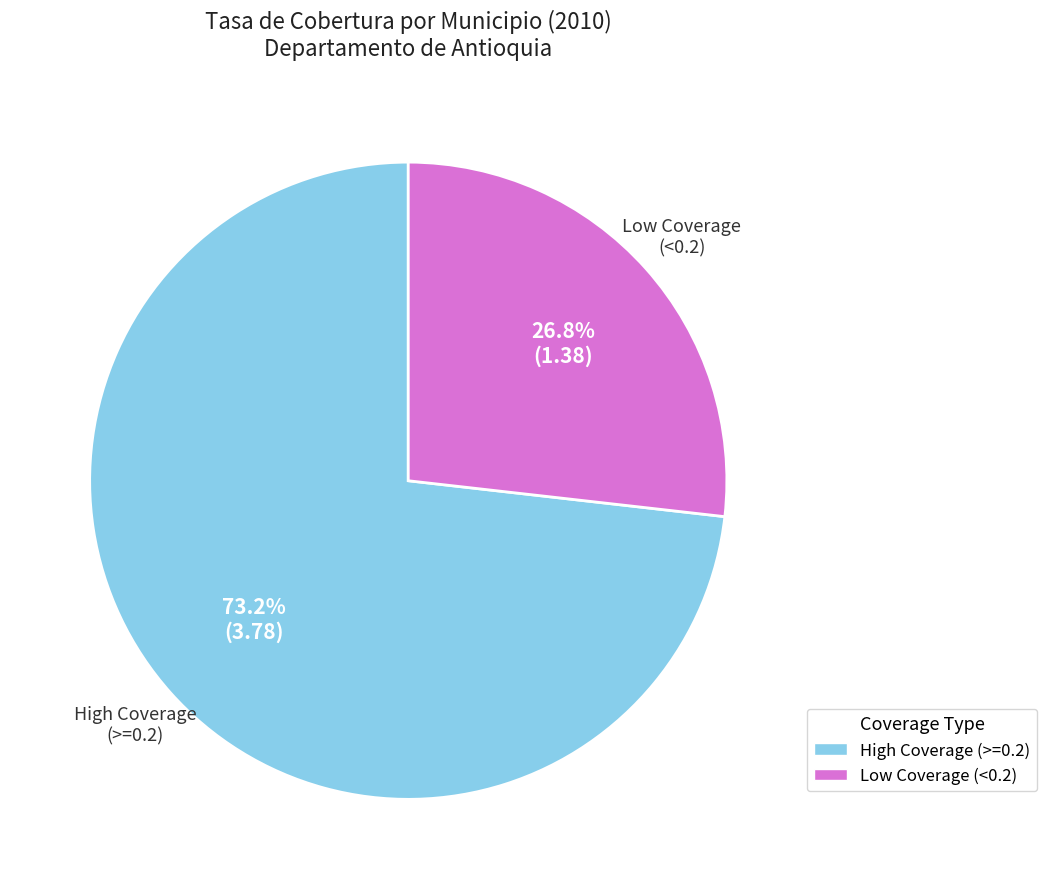

Is there any slice that represents more than half of the pie?

Yes